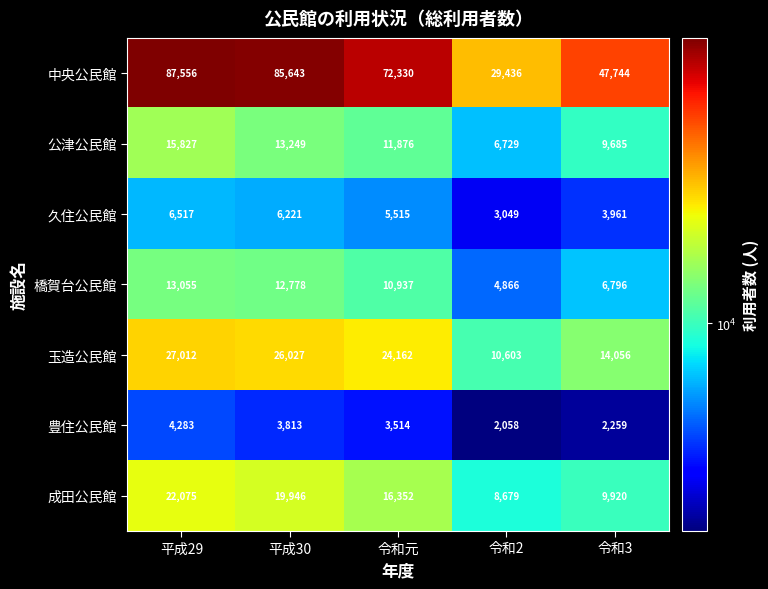

Which series has the largest range (max minus min)?

中央公民館